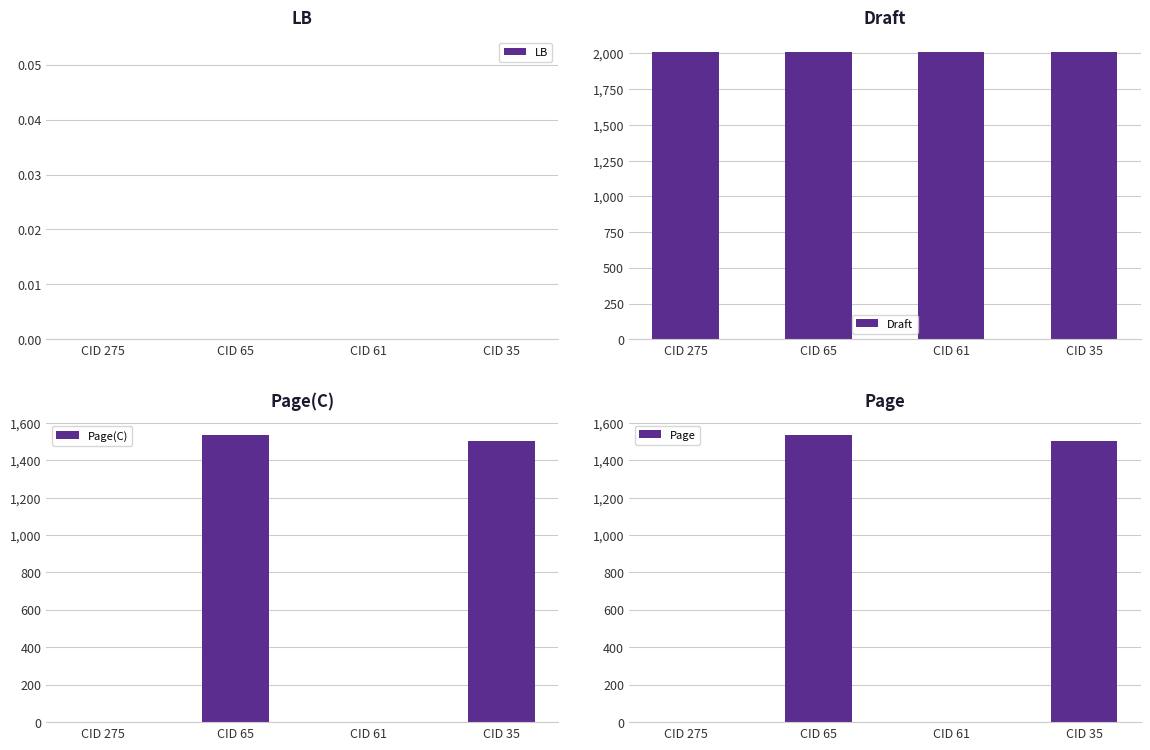

At how many categories does at least one series exceed 904?

4